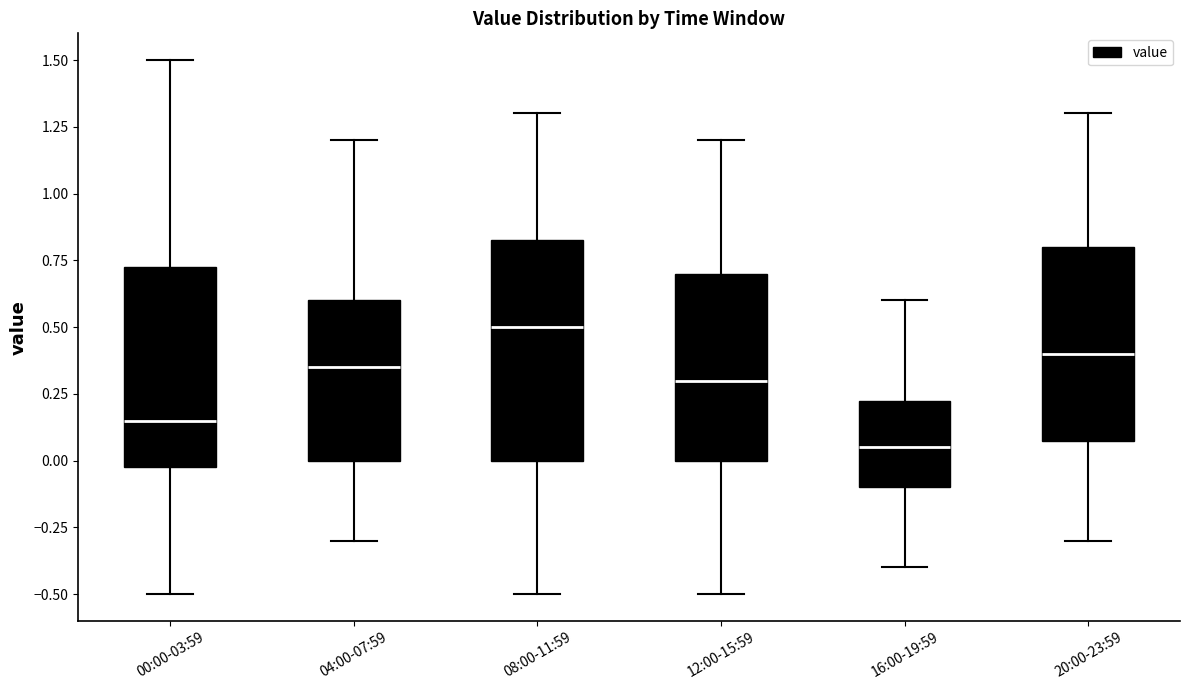

Which box's median line is the highest?

08:00-11:59